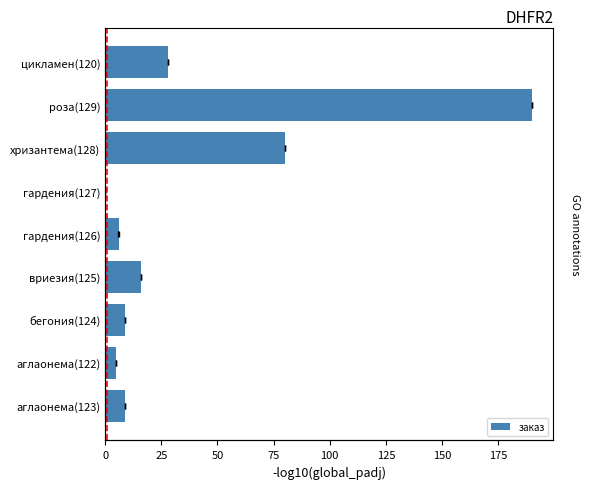

How many series are shown in this chart?

1